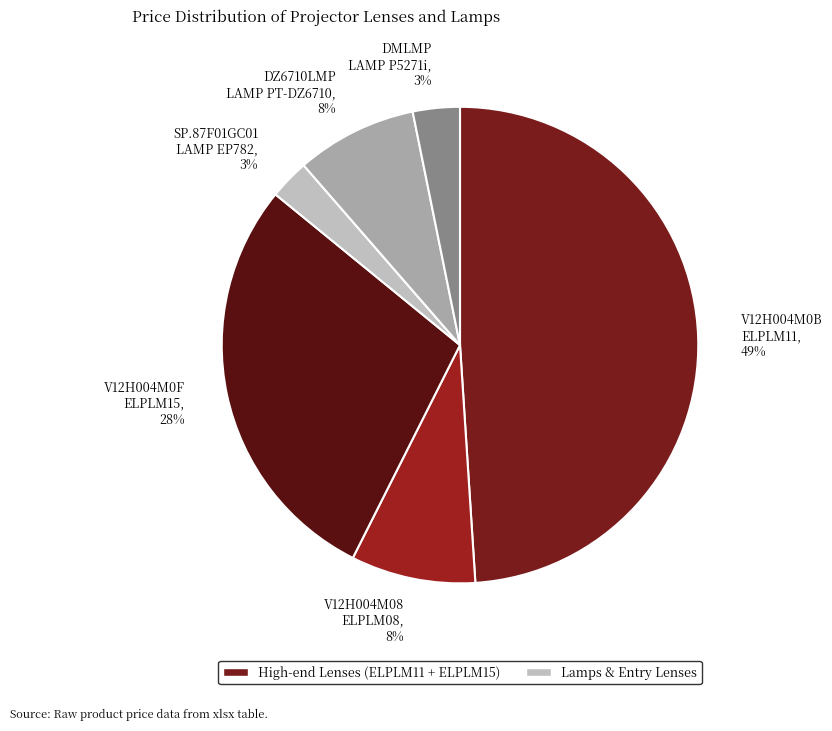

The V12H004M0B ELPLM11, 49% slice represents 49% of the pie. True or false?

True